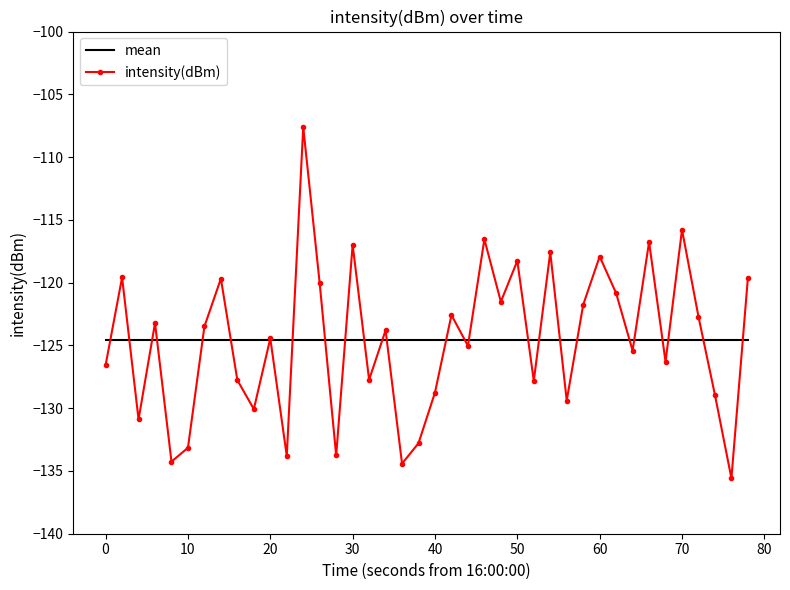

What is the sum of all mean values?

-4983.2